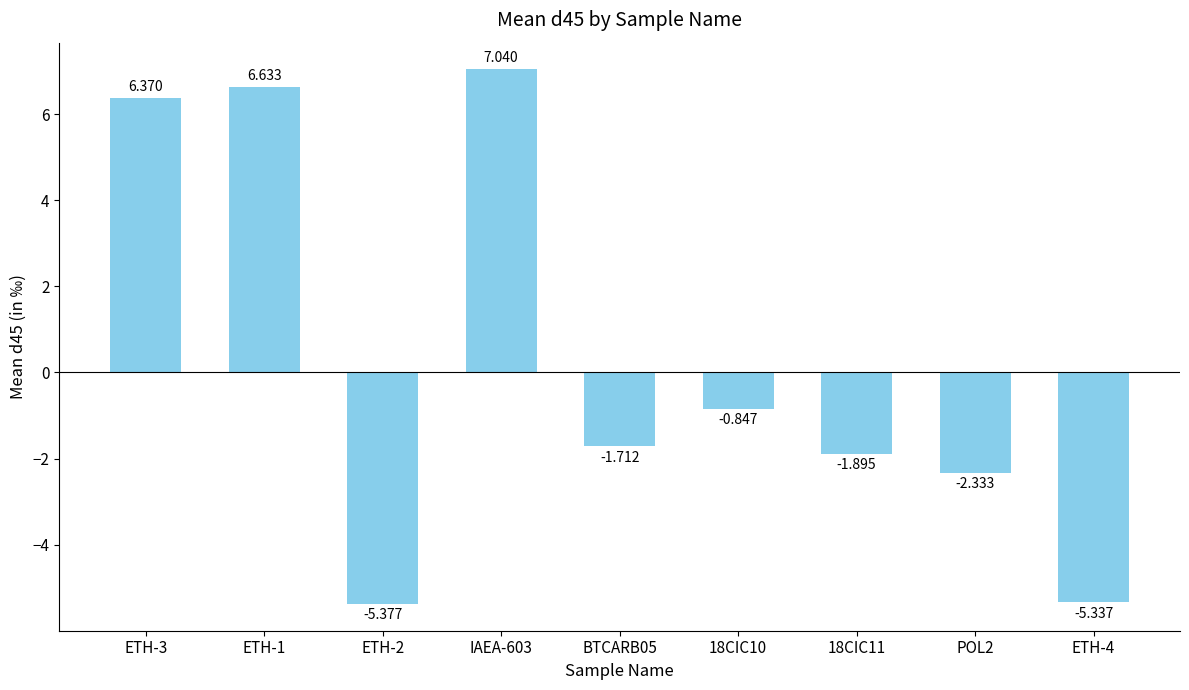

At which category does the chart reach its minimum across all series?

ETH-2